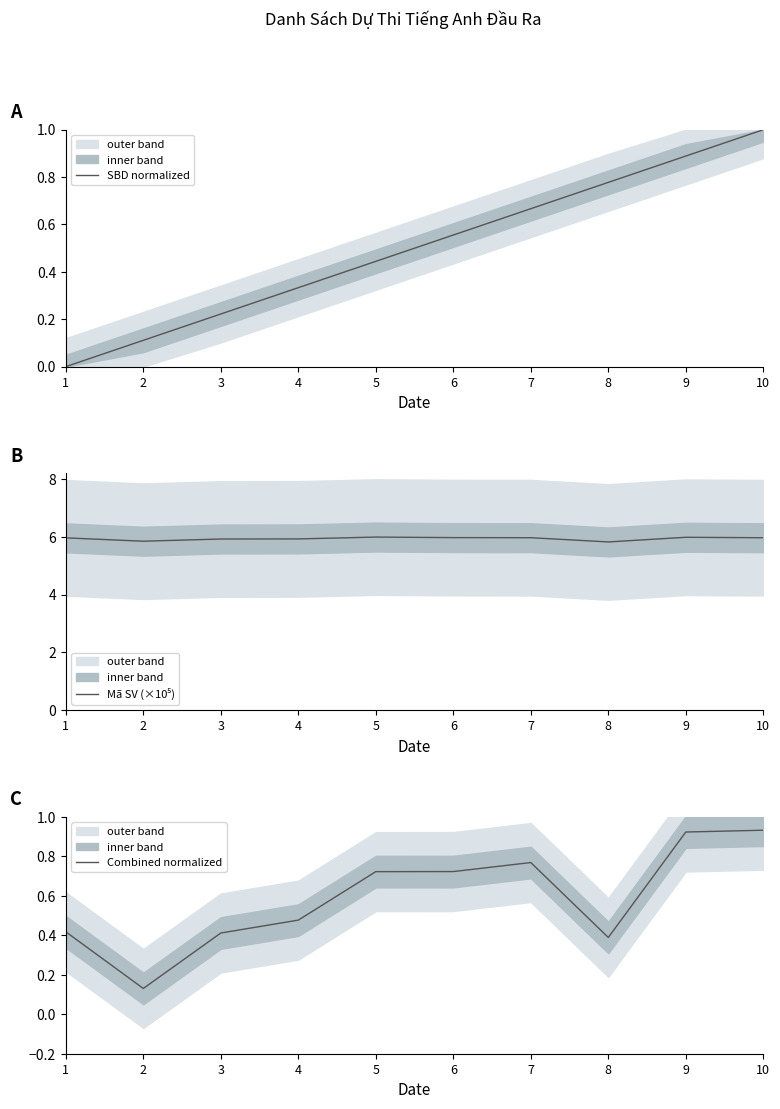

At which category is the sum across all series the highest?

10